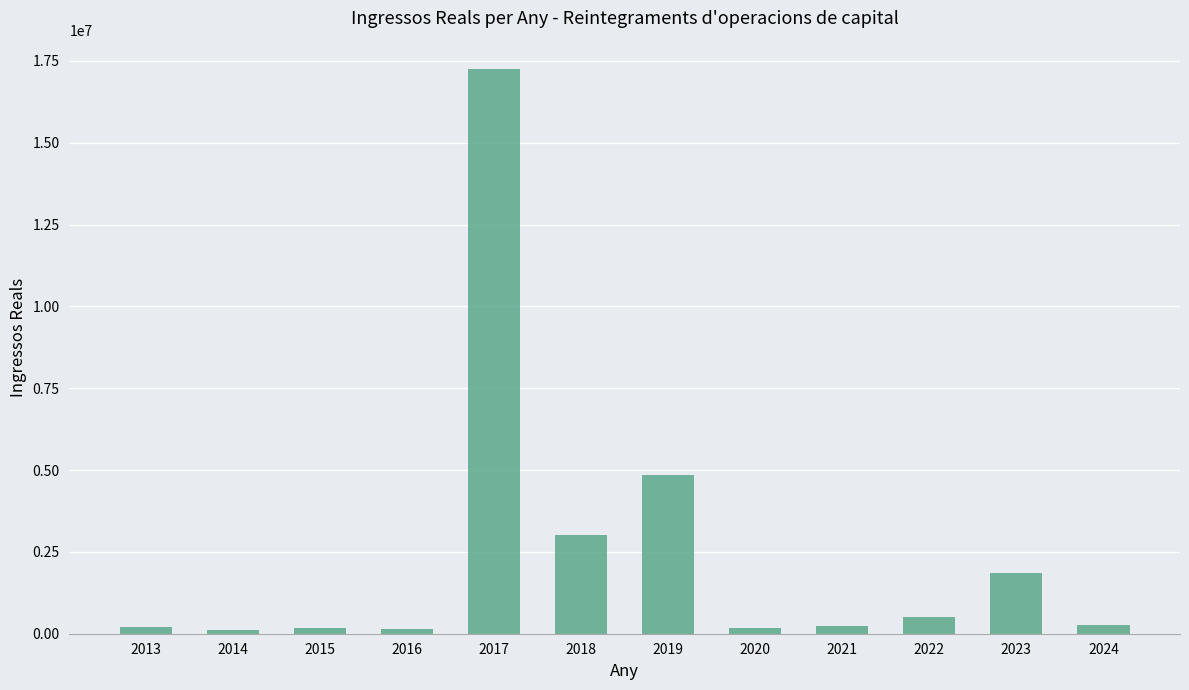

Is it true that the value at 2013 is 210927.3?

True